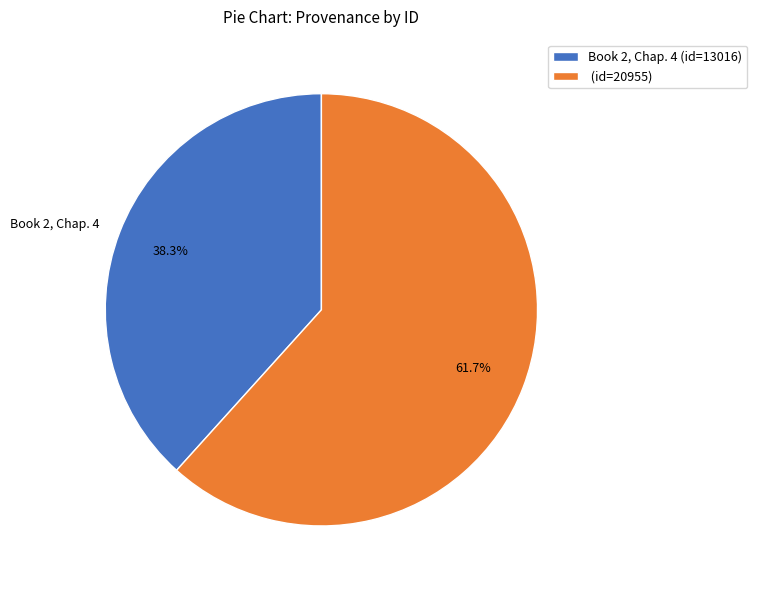

Is there a majority slice in this chart?

Yes